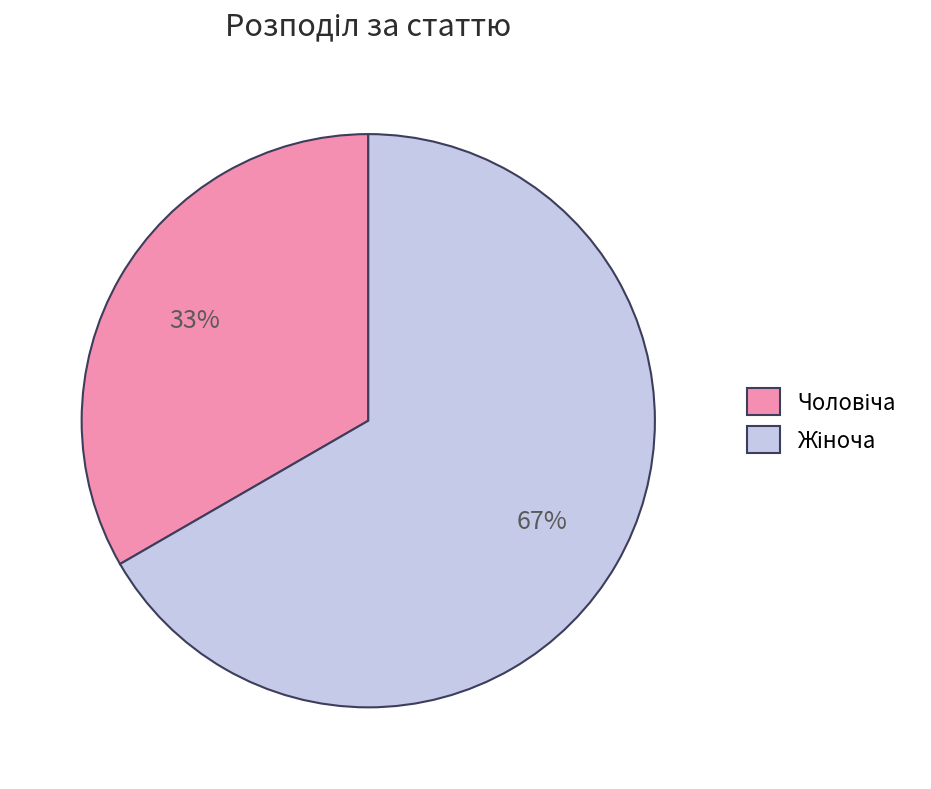

To the nearest percent, what is the average slice percentage?

50%